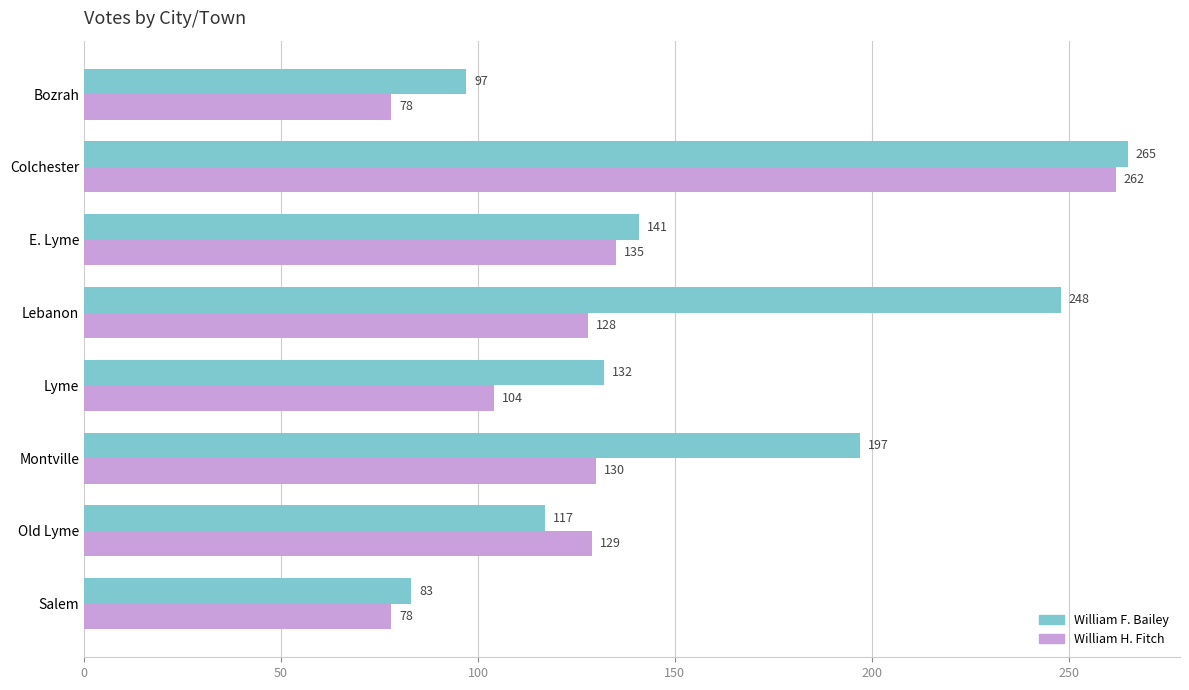

What is the total value across all series at Salem?

161